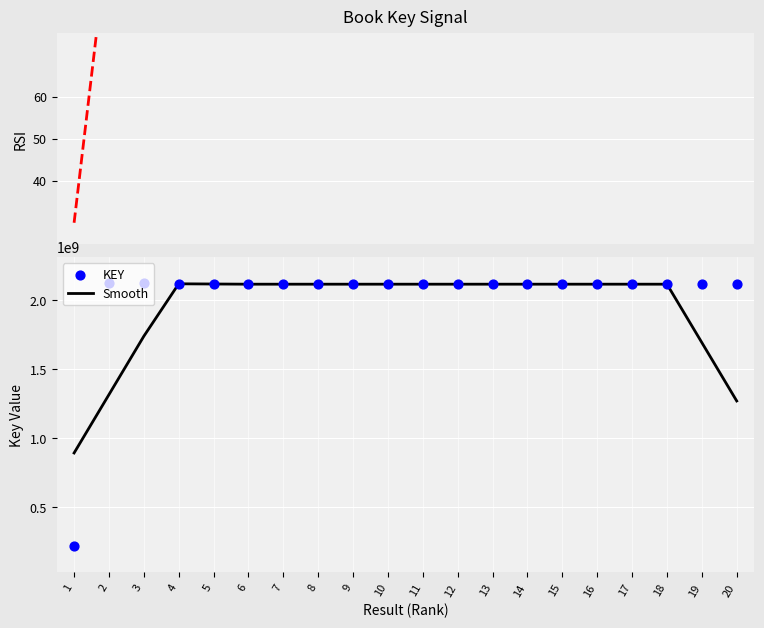

At how many categories does at least one series exceed 483016286?

20